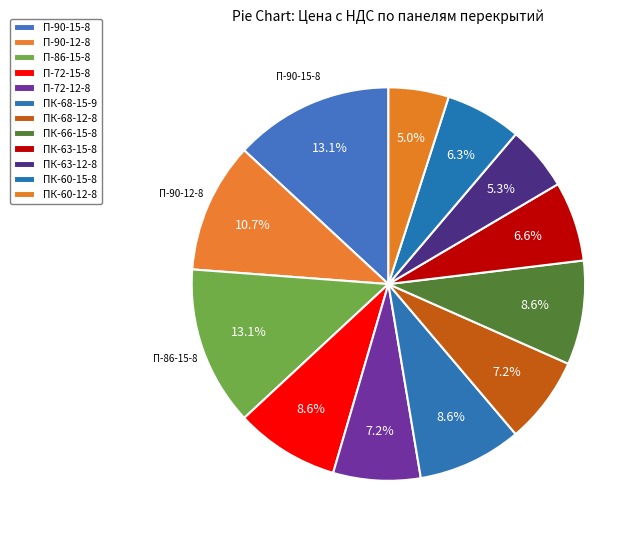

How many segments does this pie chart have?

12